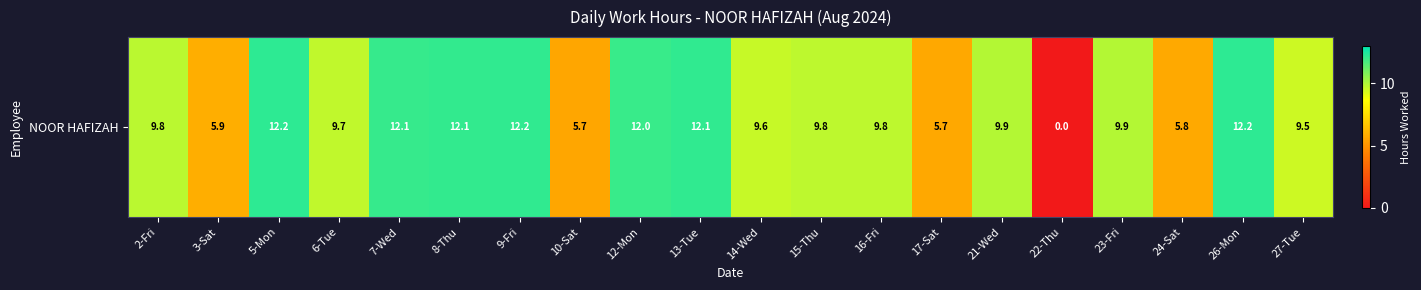

How many values exceed 9?

15